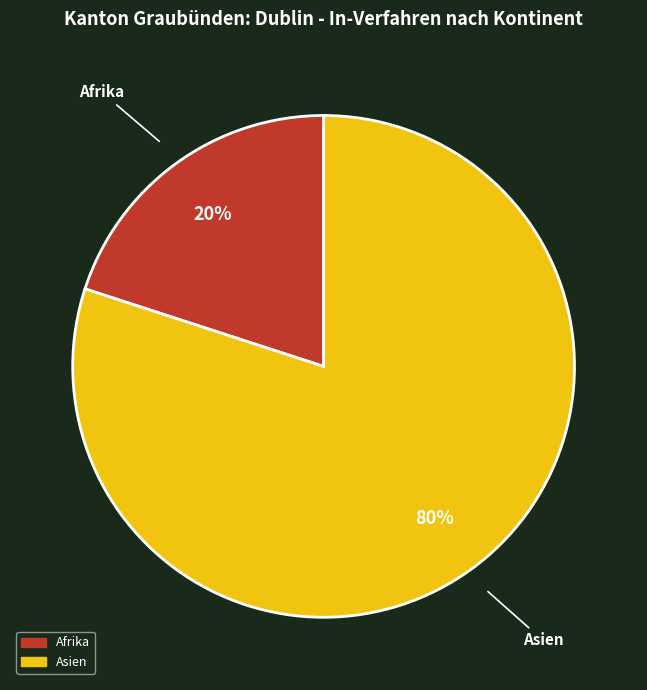

Is there any slice that represents more than half of the pie?

Yes